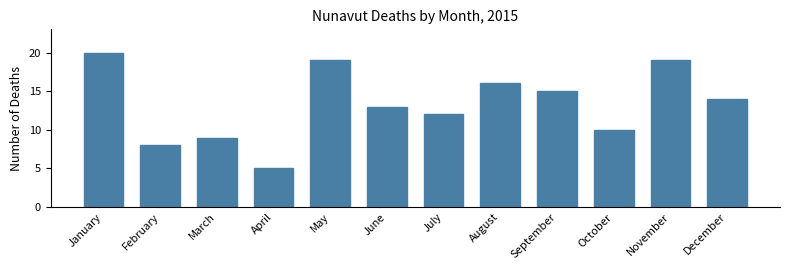

Reading left to right, transcribe all the data shown in this chart.

January=20	February=8	March=9	April=5	May=19	June=13	July=12	August=16	September=15	October=10	November=19	December=14